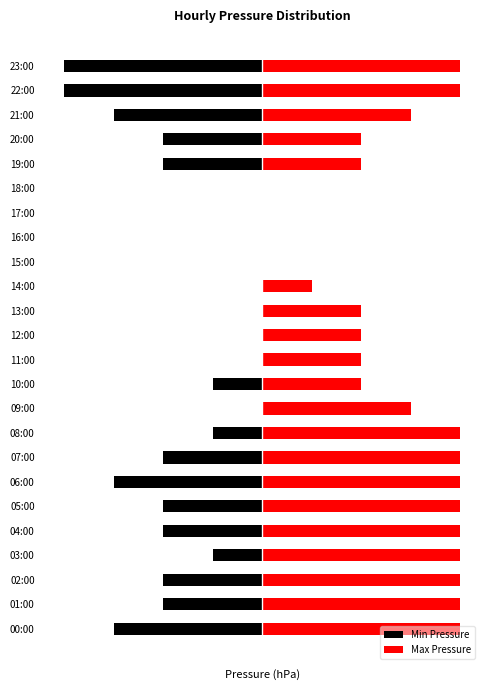

True or false: Min Pressure has a value of 1 at 09:00.

False